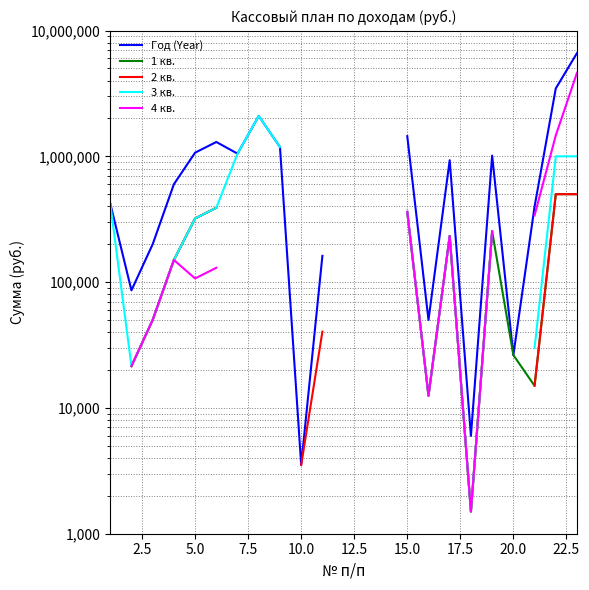

What are all the series names shown in the legend?

Год (Year), 1 кв., 2 кв., 3 кв., 4 кв.